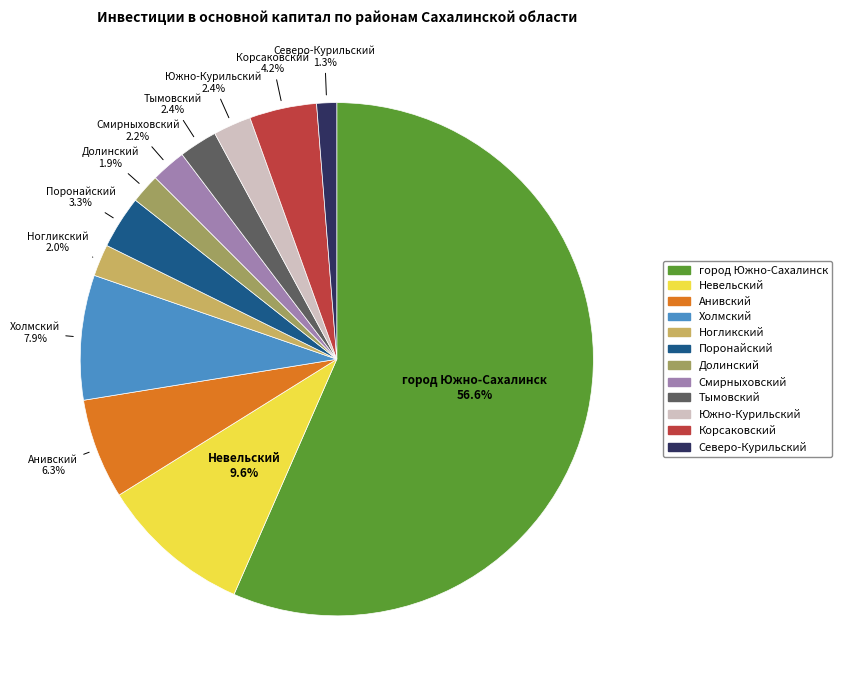

How many slices are in this pie chart?

12